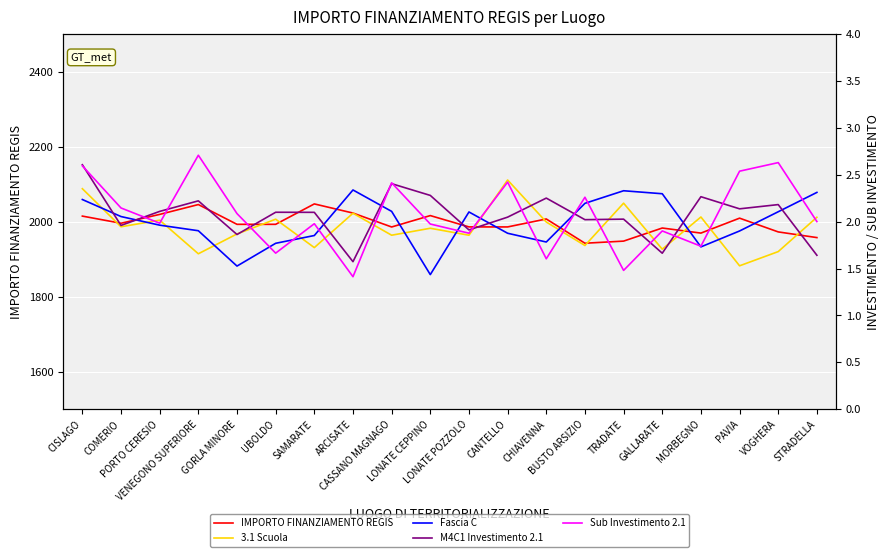

How many values in the Fascia C series are below 2013?

10